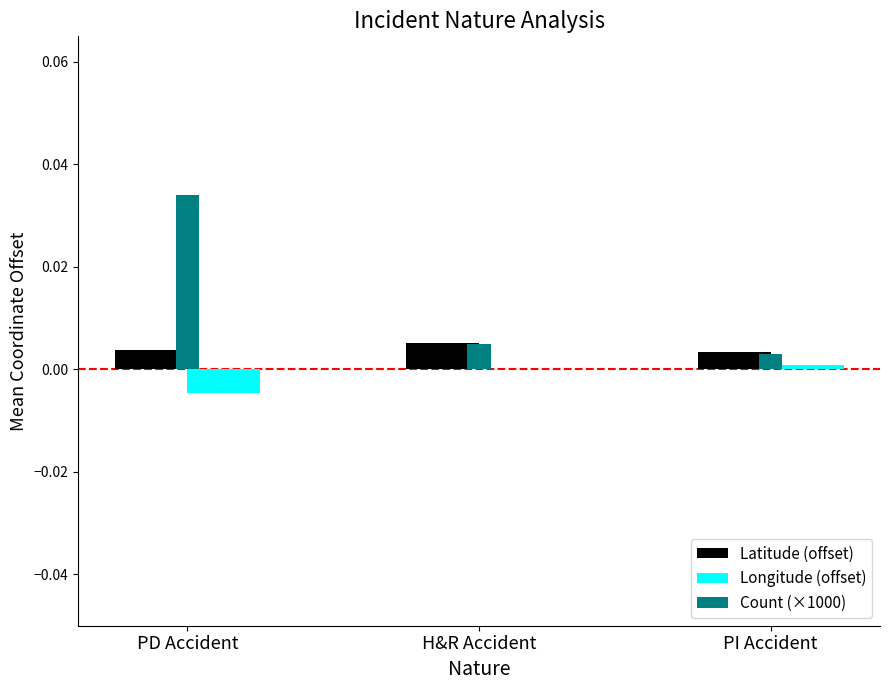

At which category does the chart reach its peak across all series?

PD Accident